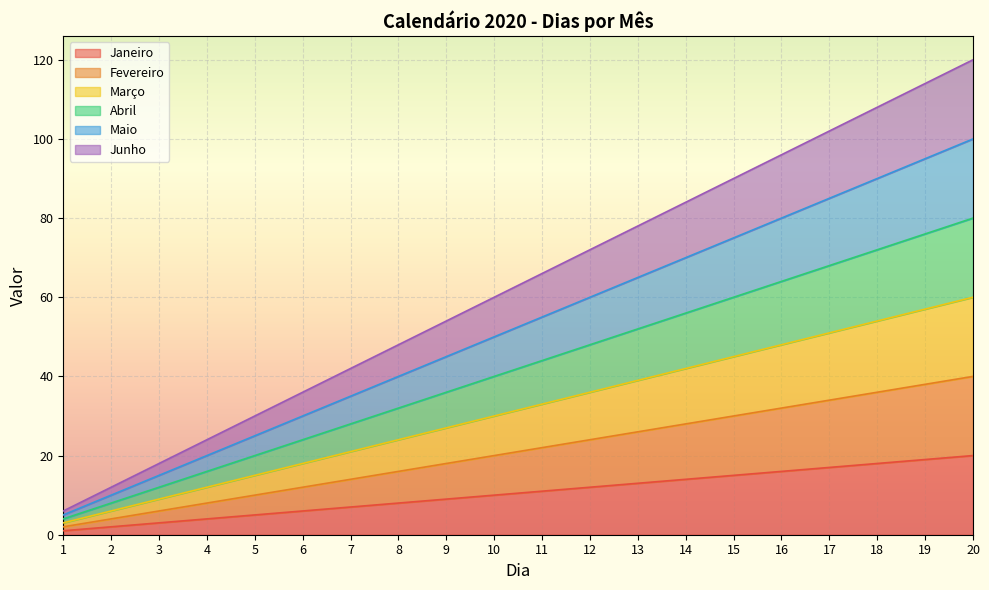

True or false: Janeiro and Maio cross at least once.

False